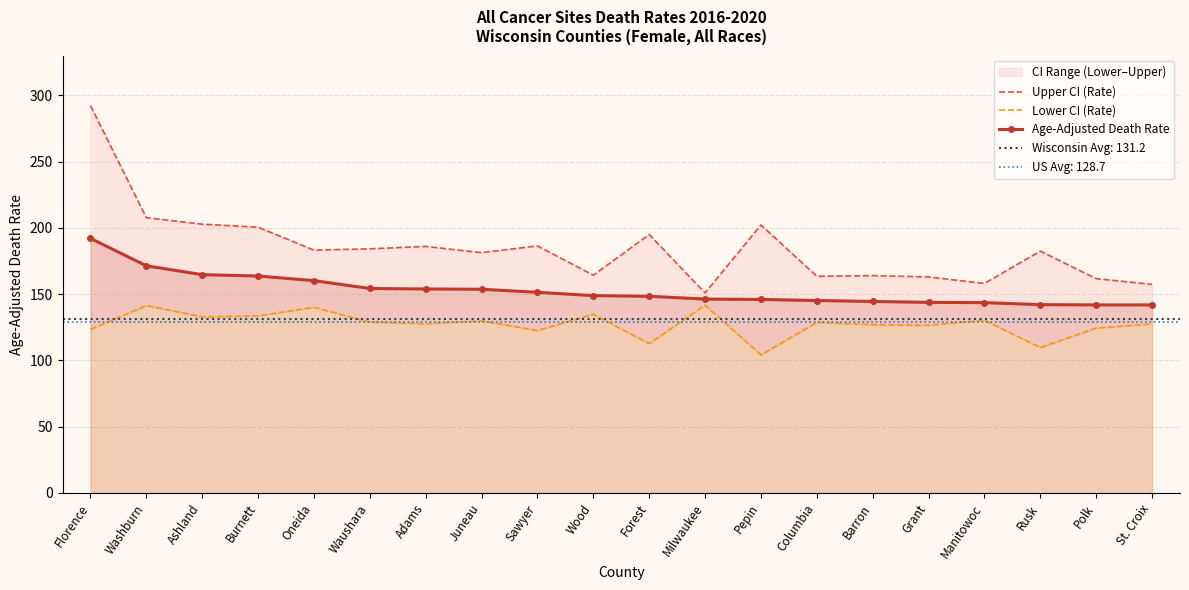

At which category is the sum across all series the highest?

Florence